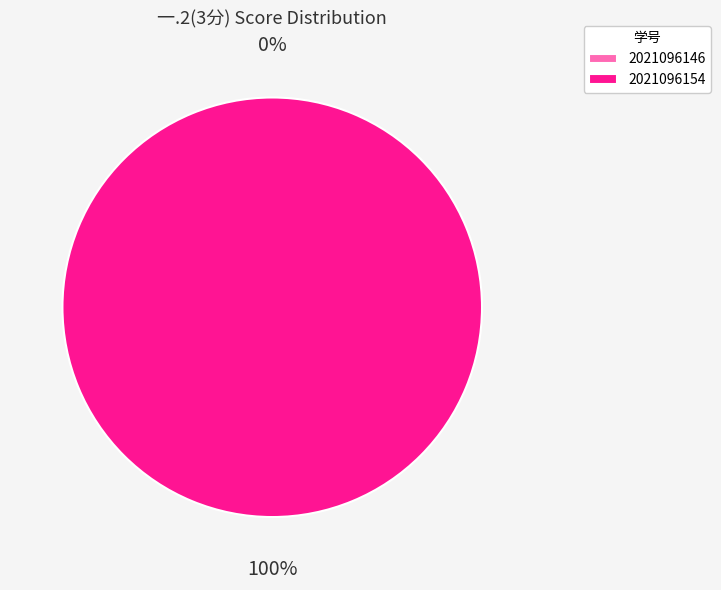

How many slices are in this pie chart?

2